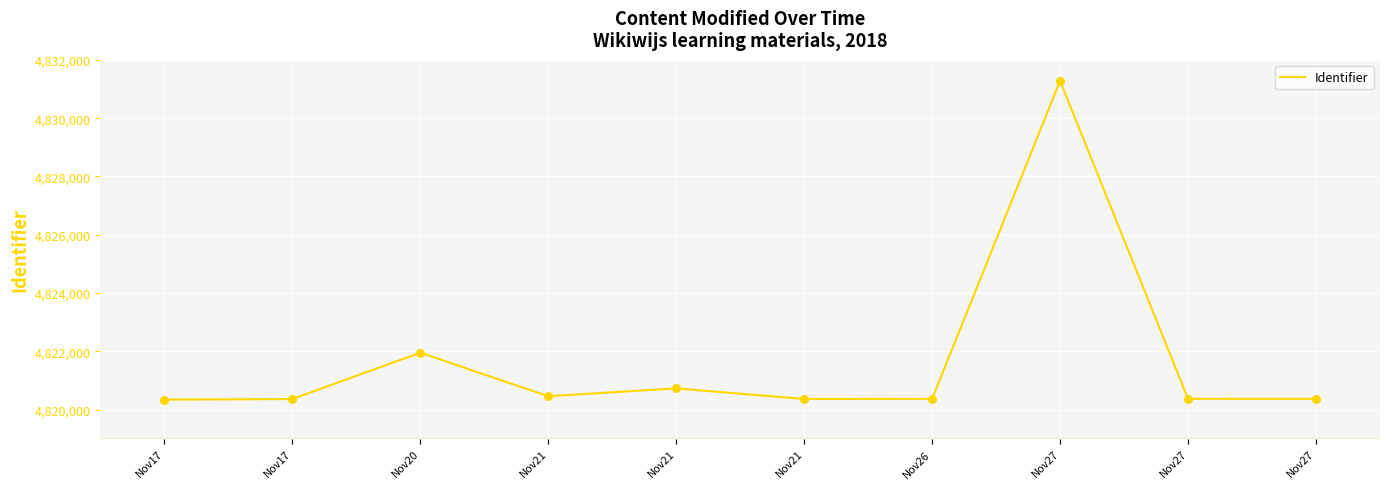

What is the change in value from Nov26 to Nov27?

+4